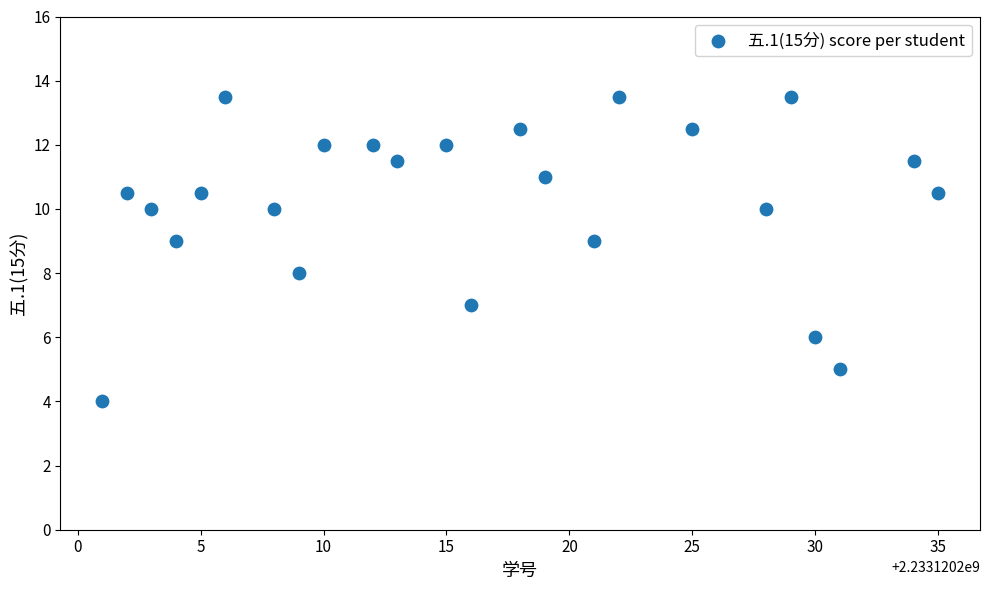

What is the range of Y values (max minus min)?

9.5